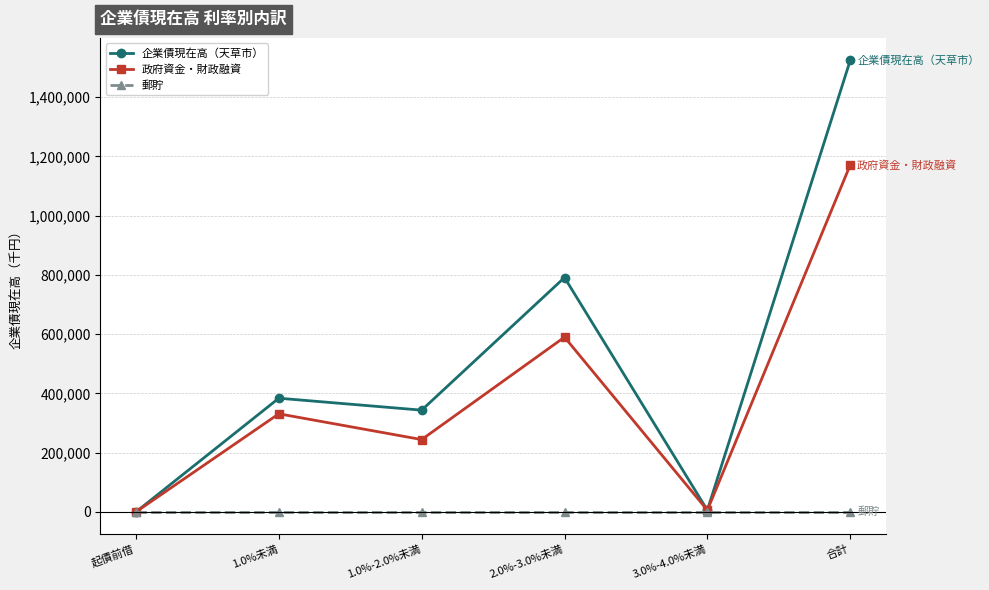

At which label is 企業債現在高（天草市） closest to 761868?

2.0%-3.0%未満